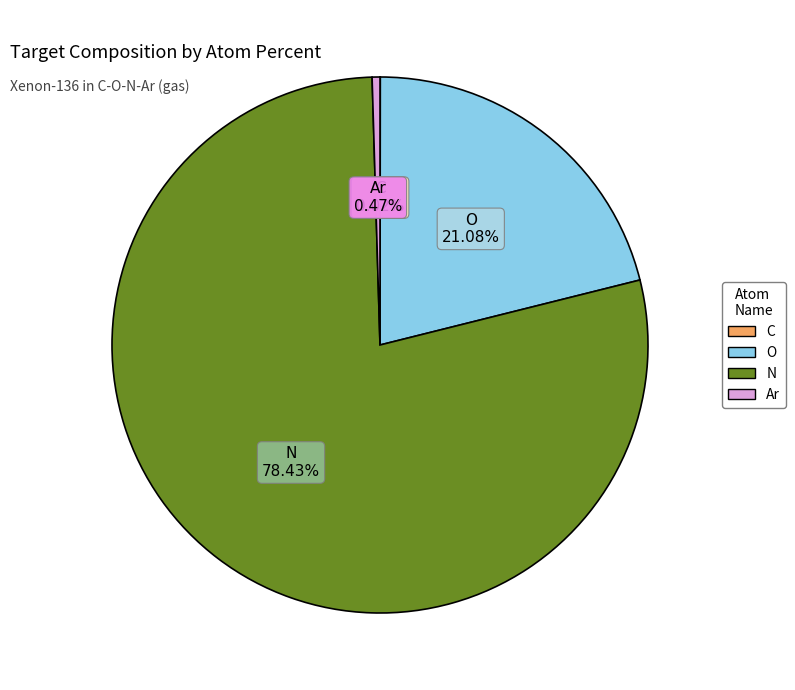

Is it true that N is 78% of the pie?

True